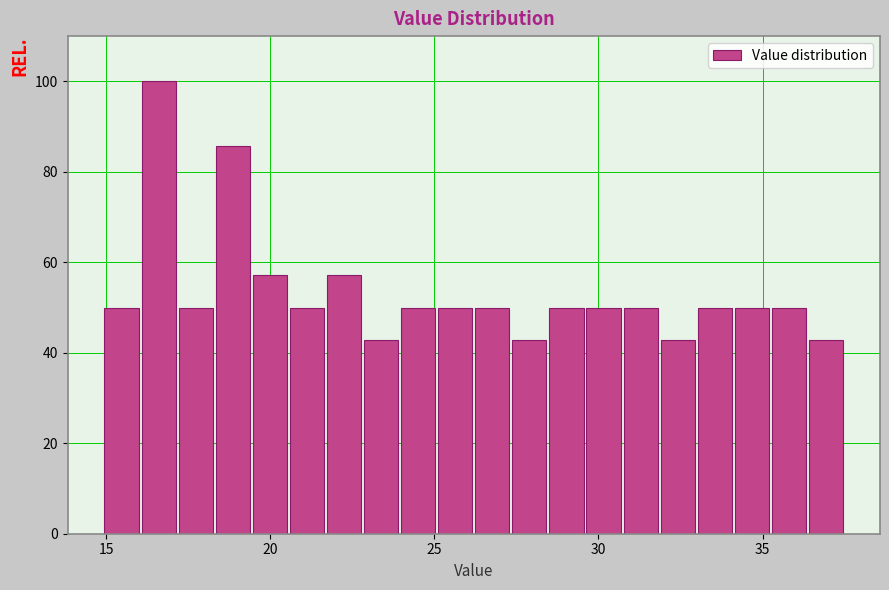

Read against the x-axis, roughly where is the centre of the tallest bar?

16.5